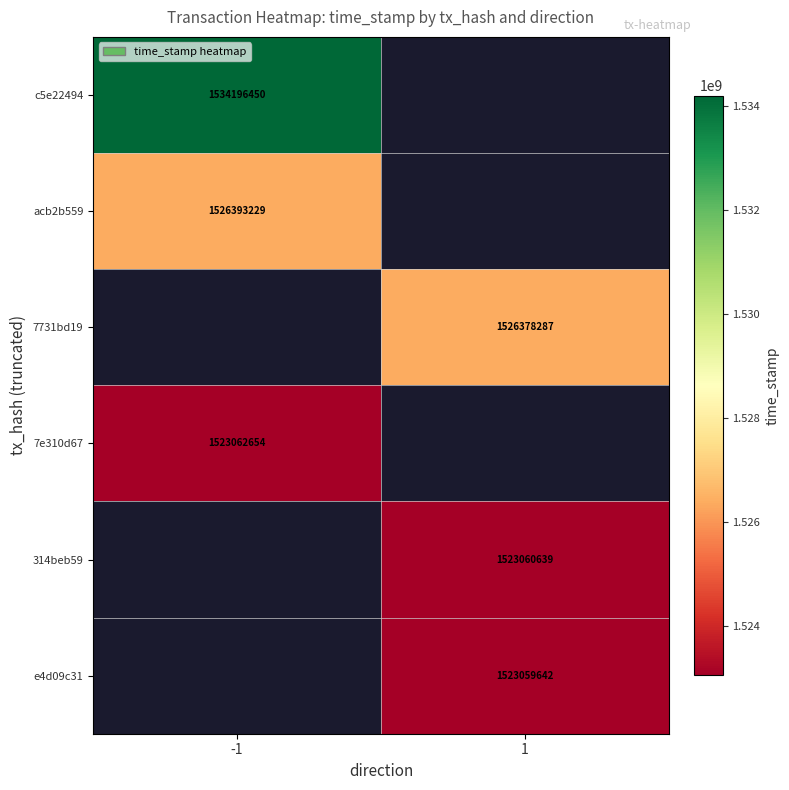

Is it true that 7731bd19 equals 2559088158 at 1?

False